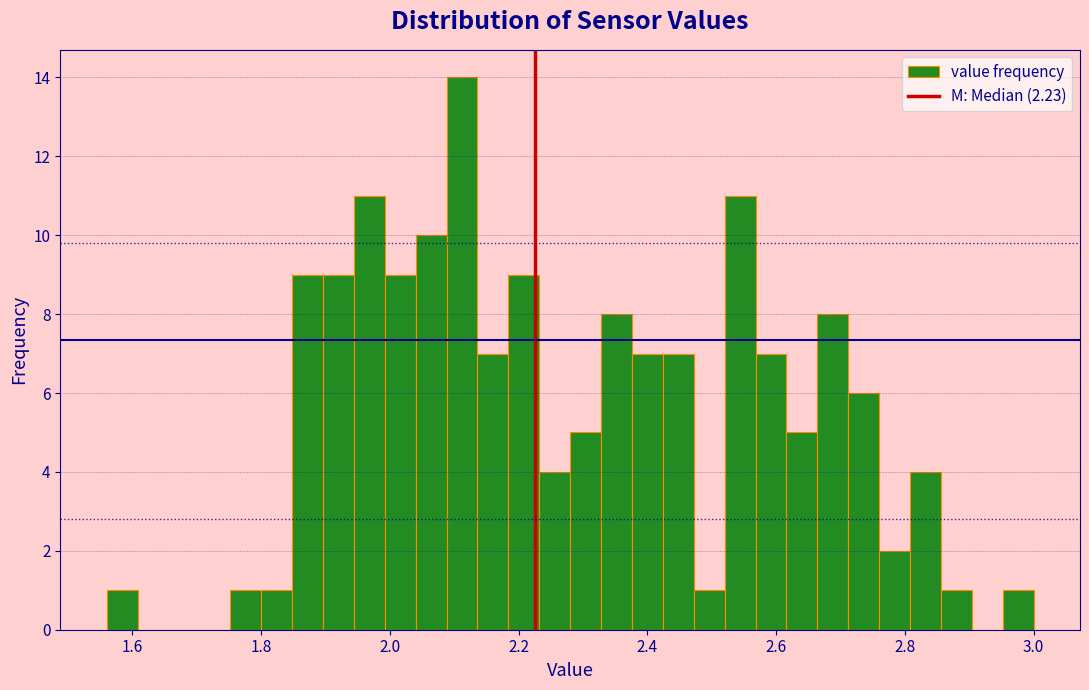

Around what value on the x-axis is the tallest bar? Give the approximate position of its centre, as read against the axis.

2.12